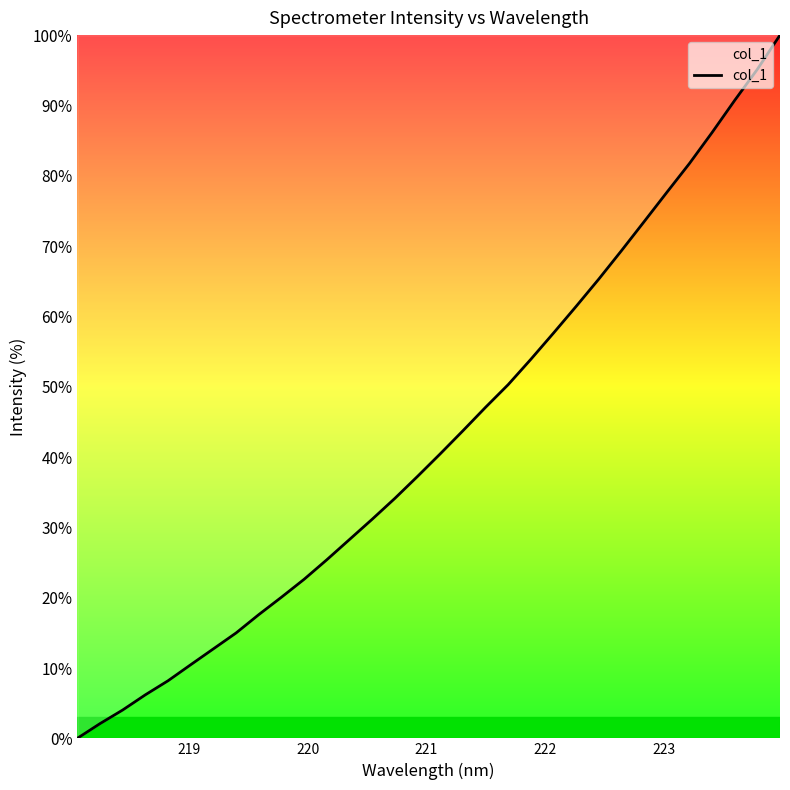

What is the sum of all values?

1369.2